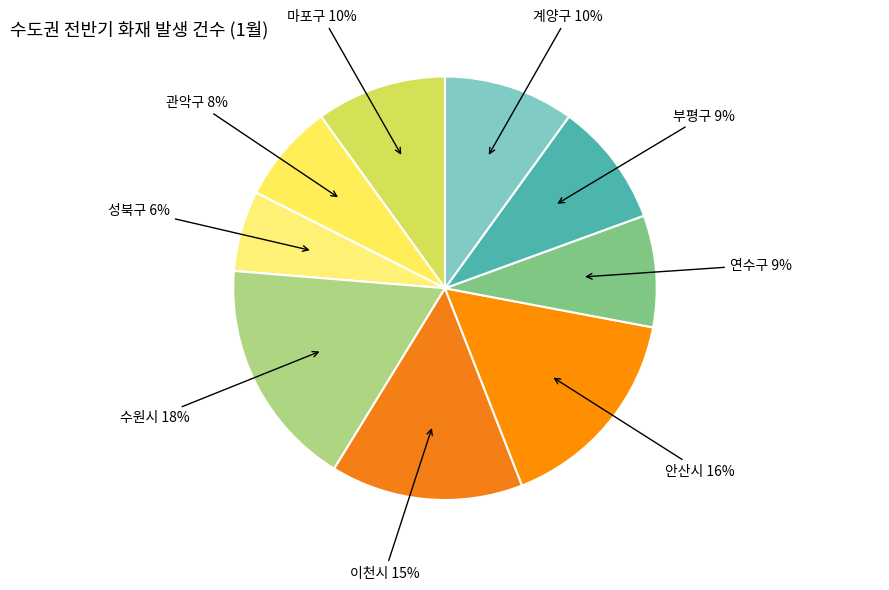

How many slices are in this pie chart?

9